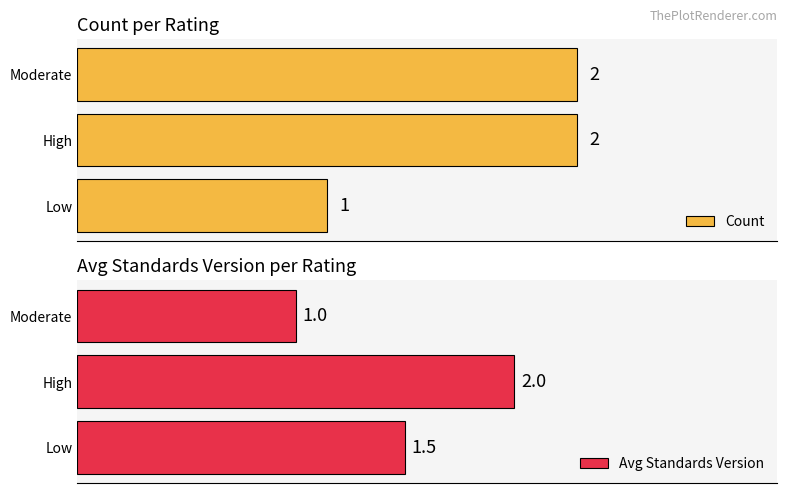

List the labels in order of Avg Standards Version value, largest first.

High, Low, Moderate